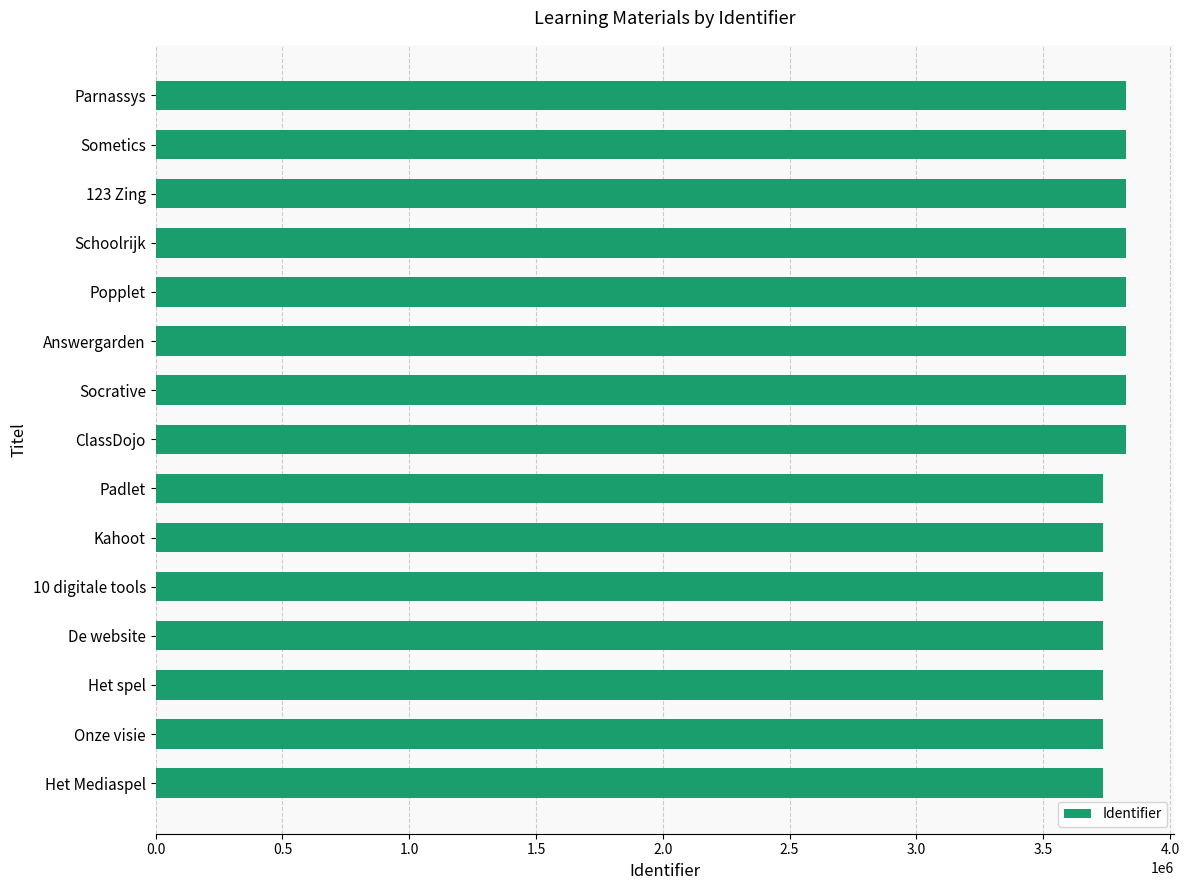

The value at 123 Zing is 5258153. True or false?

False